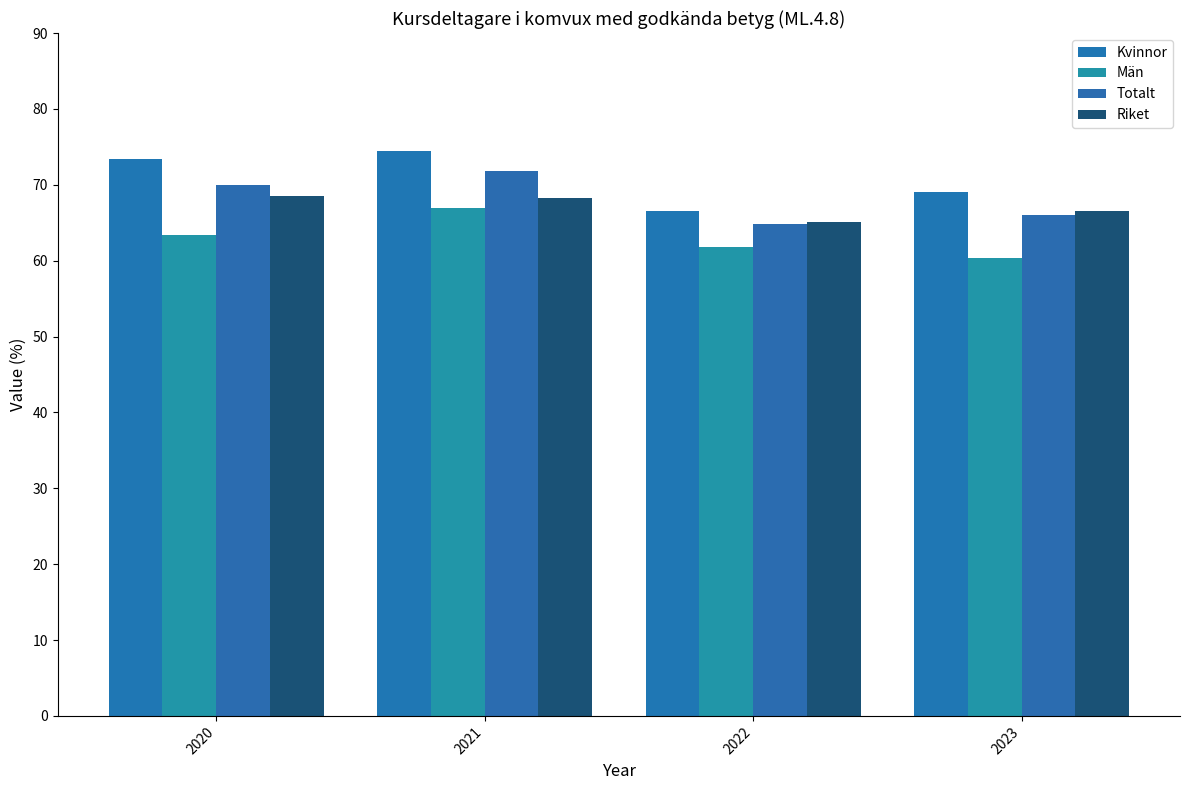

True or false: Män has a value of 38.9 at 2020.

False